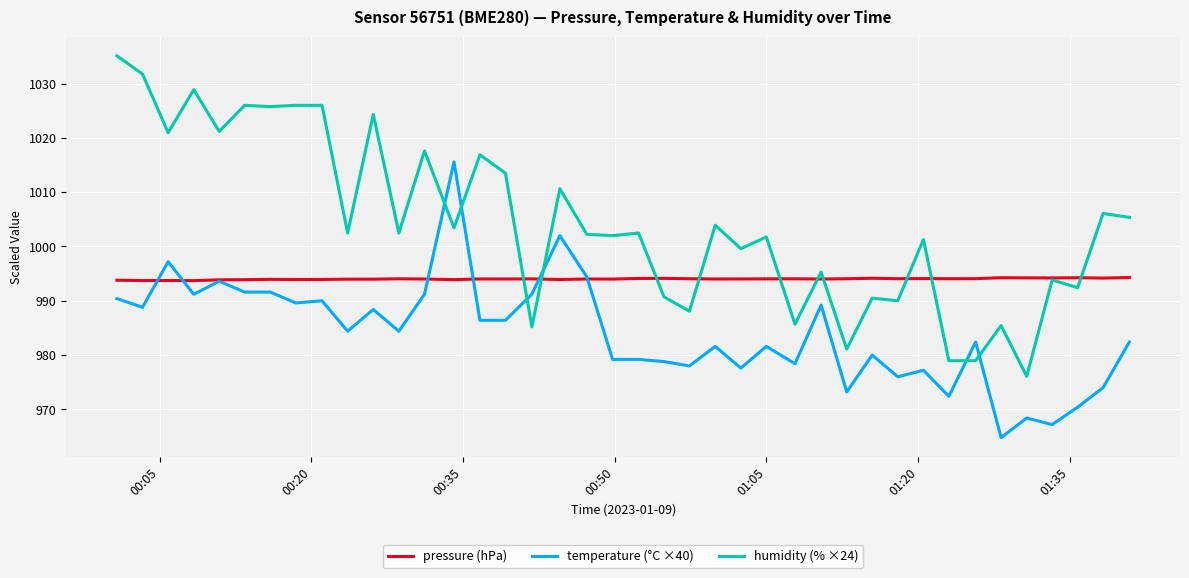

True or false: temperature (°C ×40) and humidity (% ×24) intersect in this chart.

True